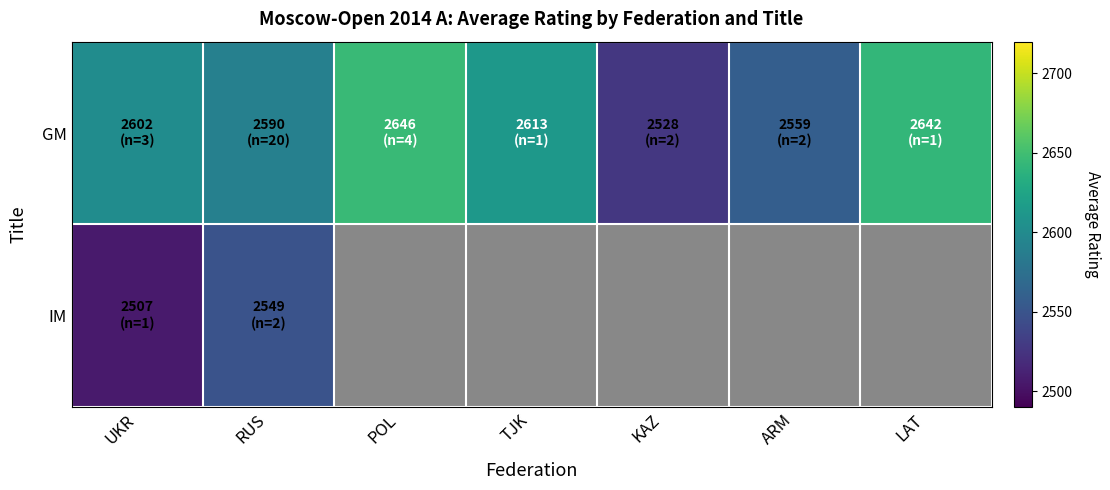

Which has a higher value, RUS or LAT?

LAT